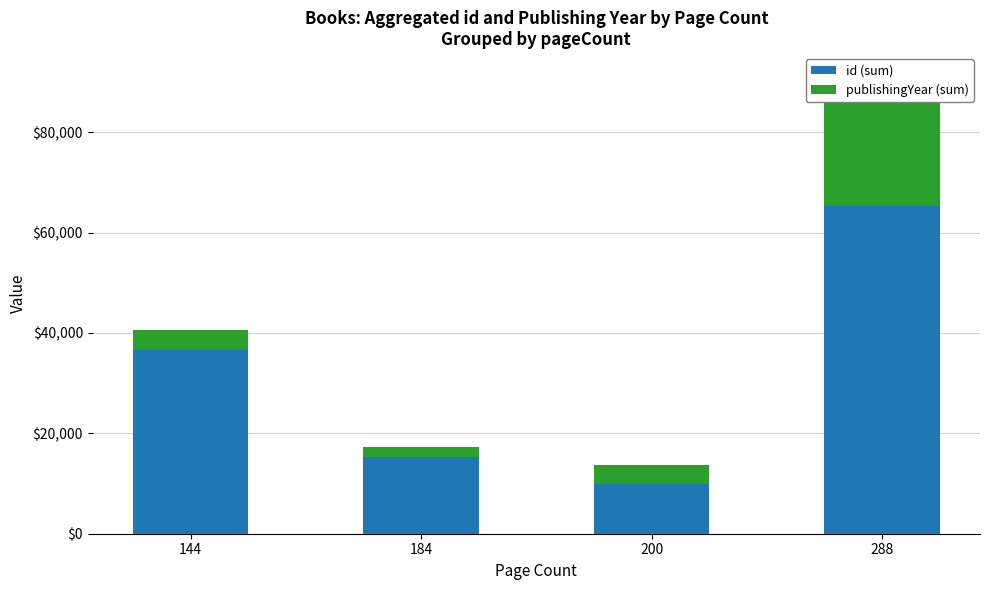

Is it true that publishingYear (sum) equals 1986 at 184?

True